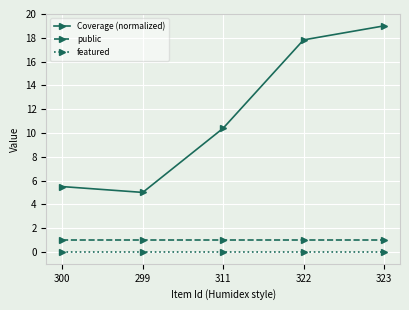

Rank the series at 322 from highest to lowest value.

Coverage (normalized), public, featured